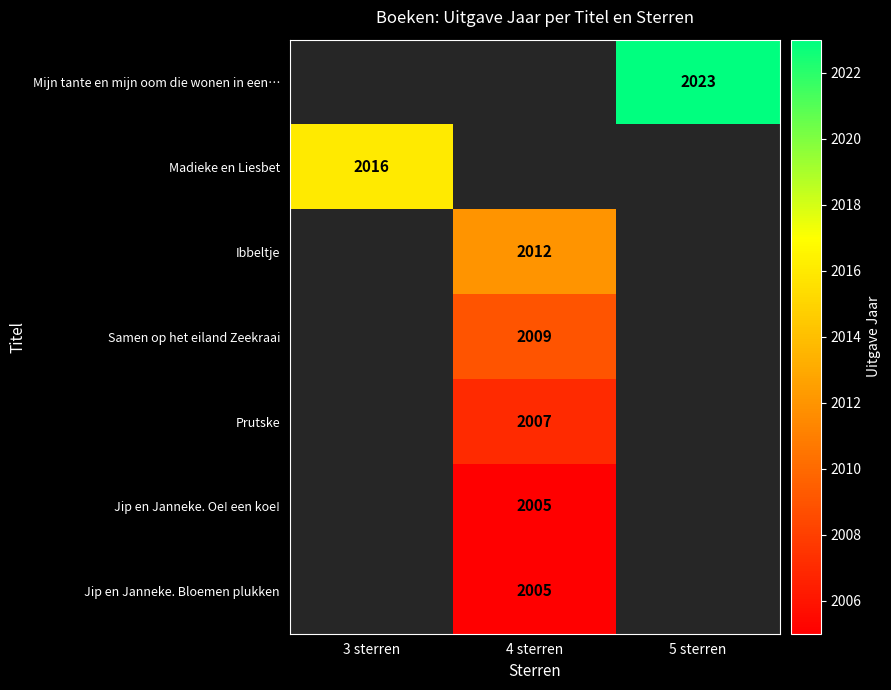

The value of Jip en Janneke. Bloemen plukken at 4 sterren is 2005. True or false?

True